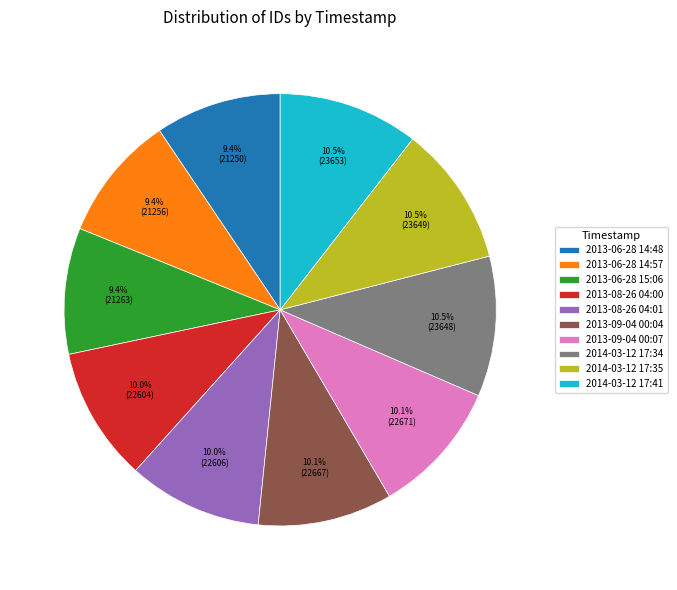

What percentage is the 2013-09-04 00:07 slice, to the nearest percent?

10%